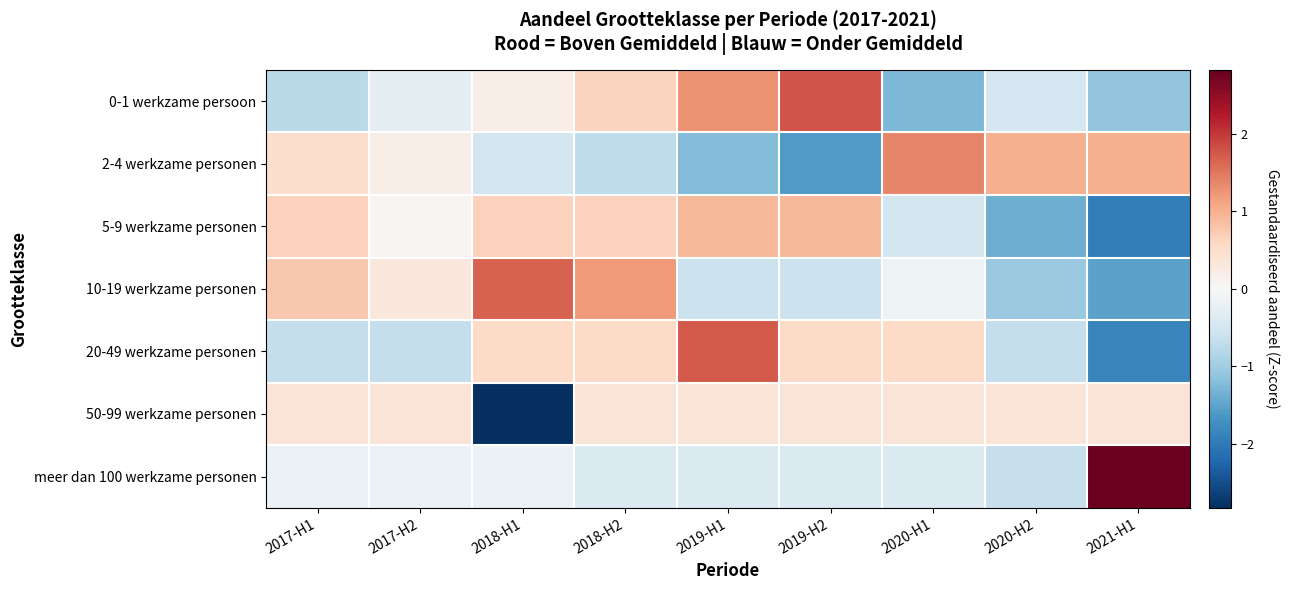

Which has a higher value, 2017-H2 or 2019-H2?

2019-H2